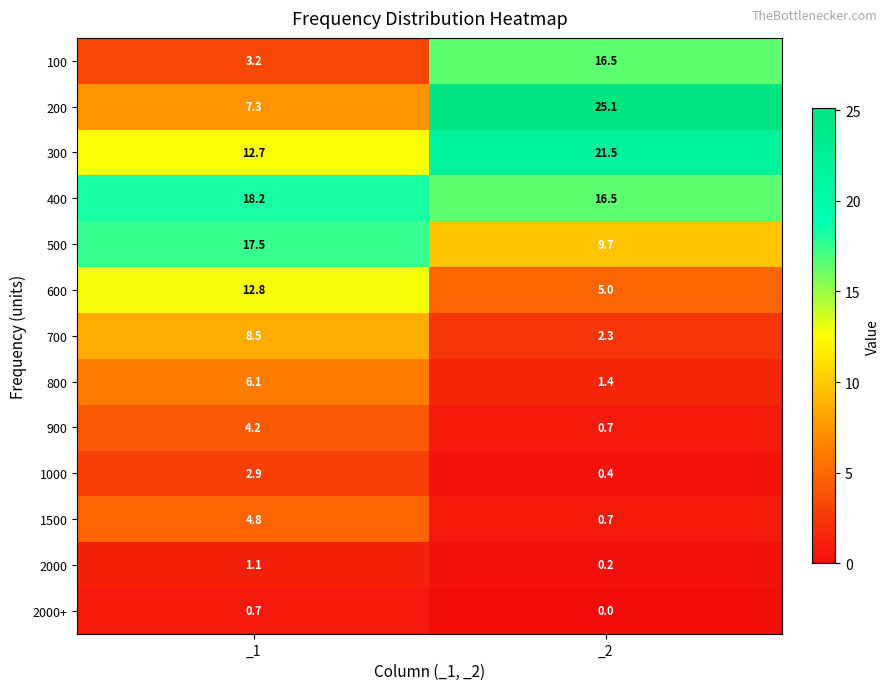

Rank the categories by 2000 value from lowest to highest.

_2, _1